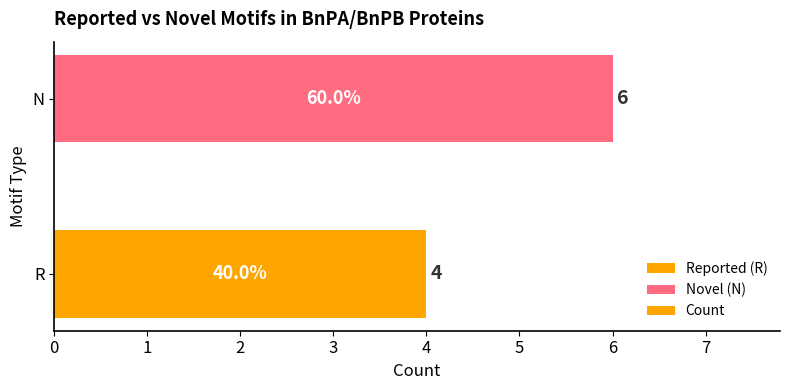

Reading bottom to top, list all the values displayed in this chart.

R=4	N=6